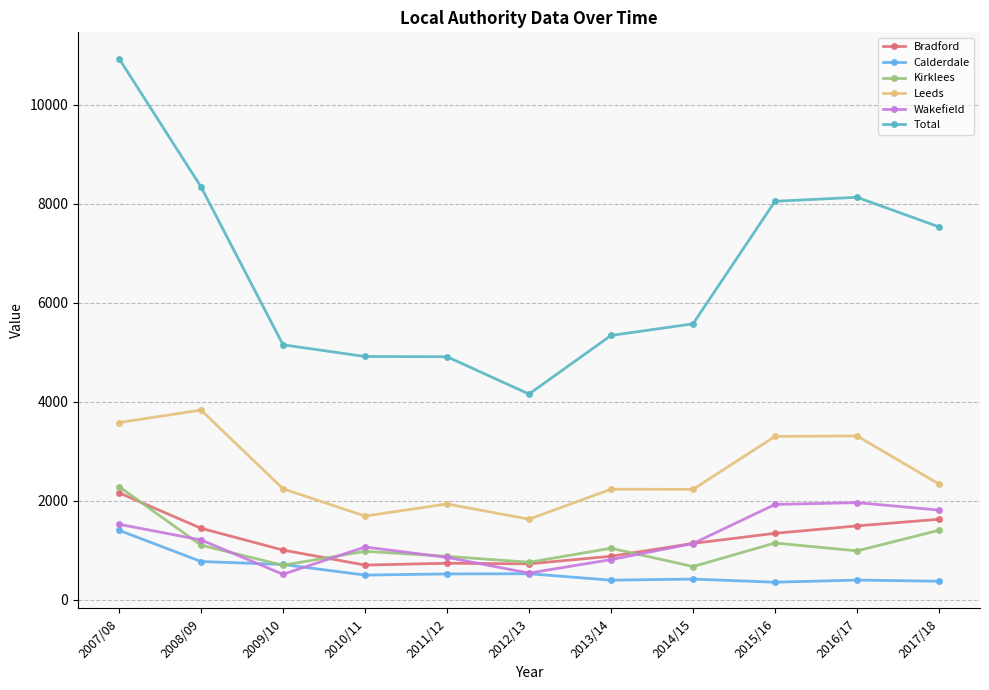

What is the label of the 8th point from the right?

2010/11